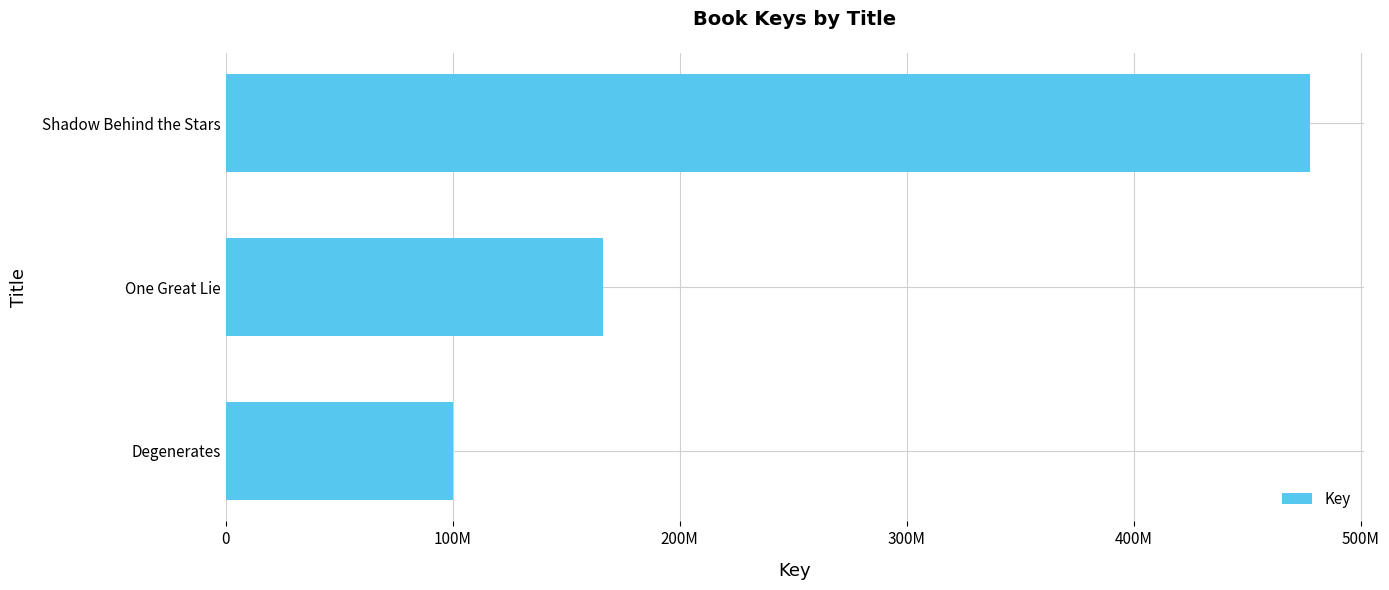

List the labels in order of value, smallest first.

Degenerates, One Great Lie, Shadow Behind the Stars